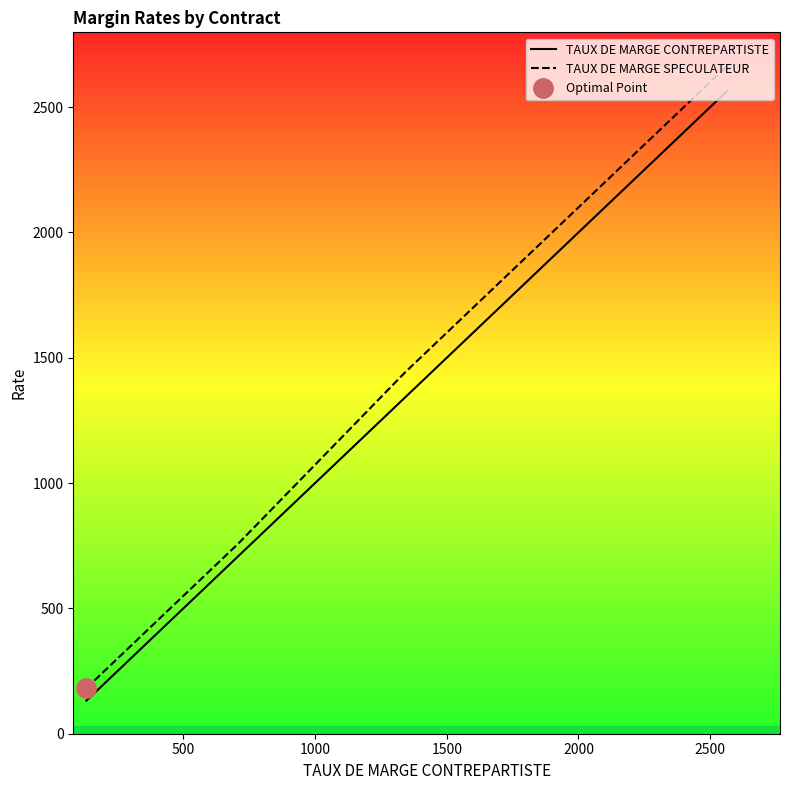

What is the average value of the TAUX DE MARGE SPECULATEUR series?

861